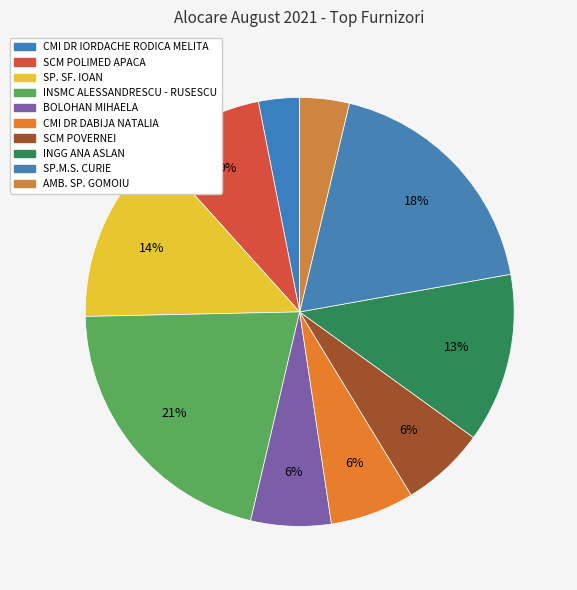

Which category has the biggest portion of the pie?

INSMC ALESSANDRESCU - RUSESCU